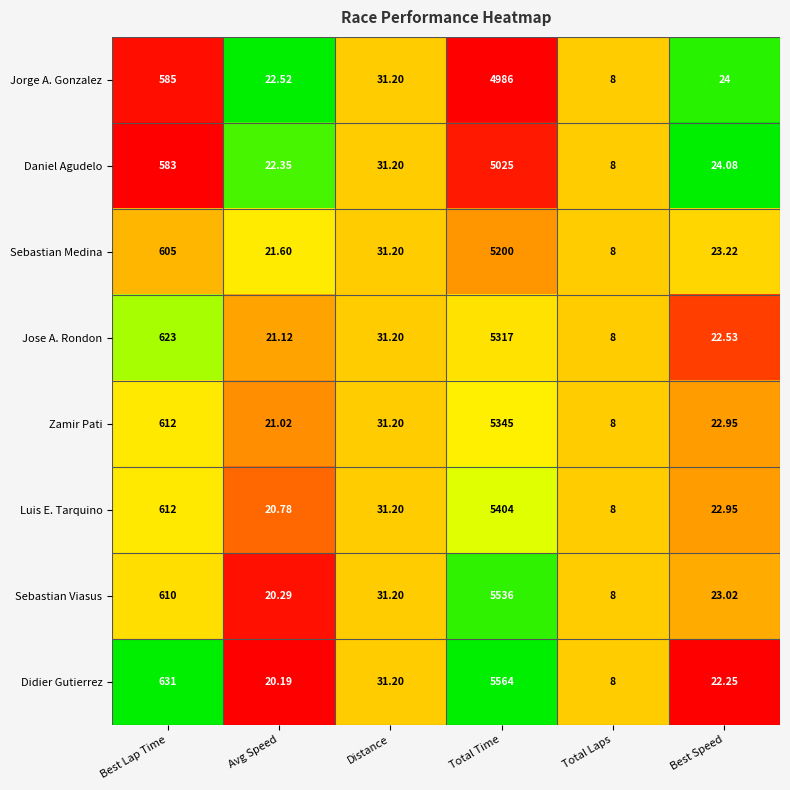

Which series has the largest total across all categories?

Didier Gutierrez